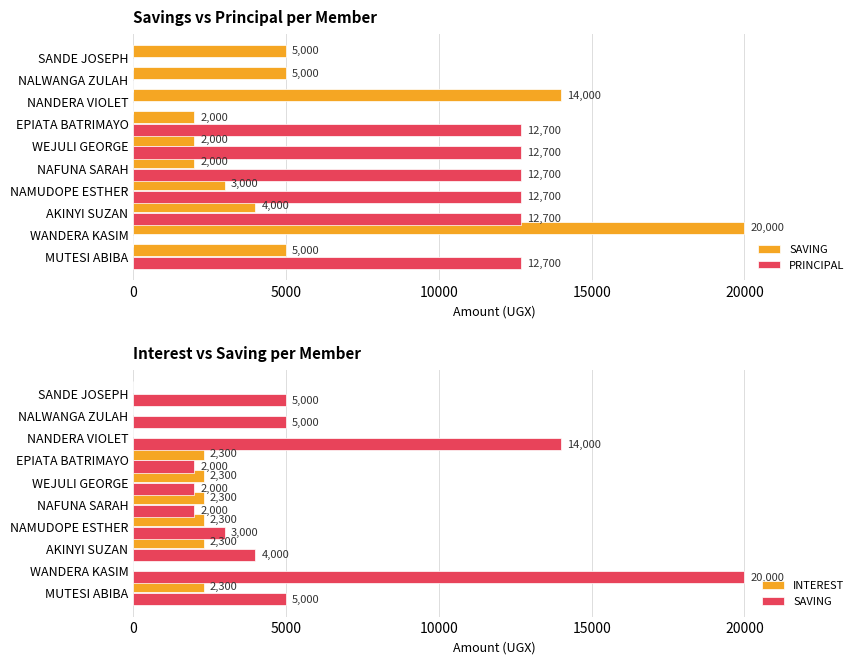

How many groups of bars are there?

10